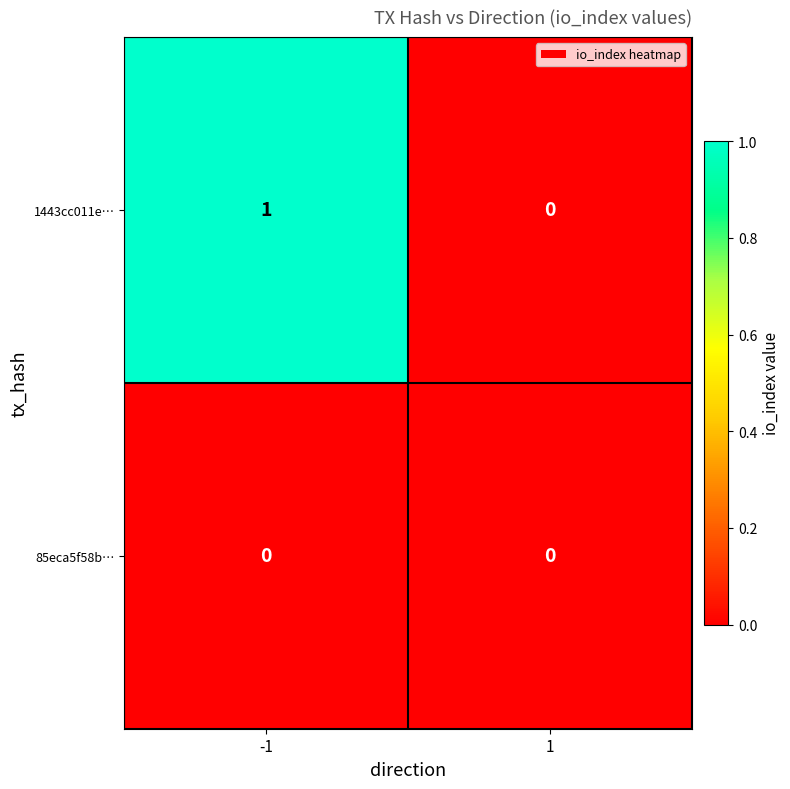

Reading left to right, what are all the values shown in this chart?

1443cc011e…: -1=1	1=0
85eca5f58b…: -1=0	1=0